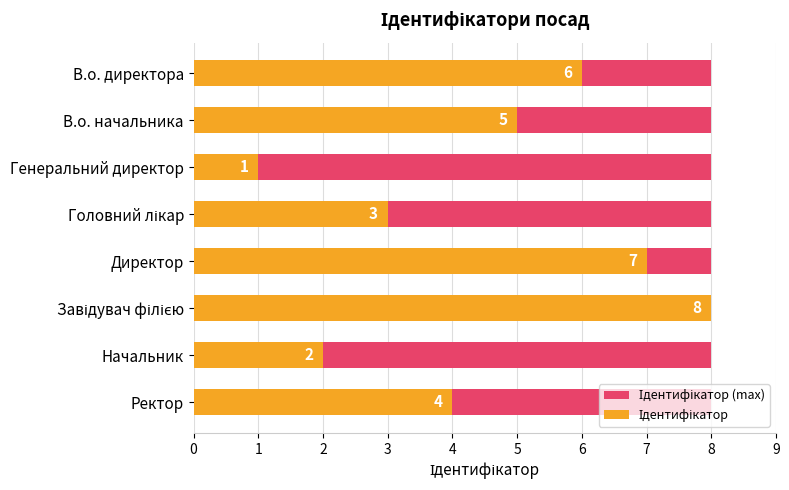

Which series has the largest range (max minus min)?

Ідентифікатор